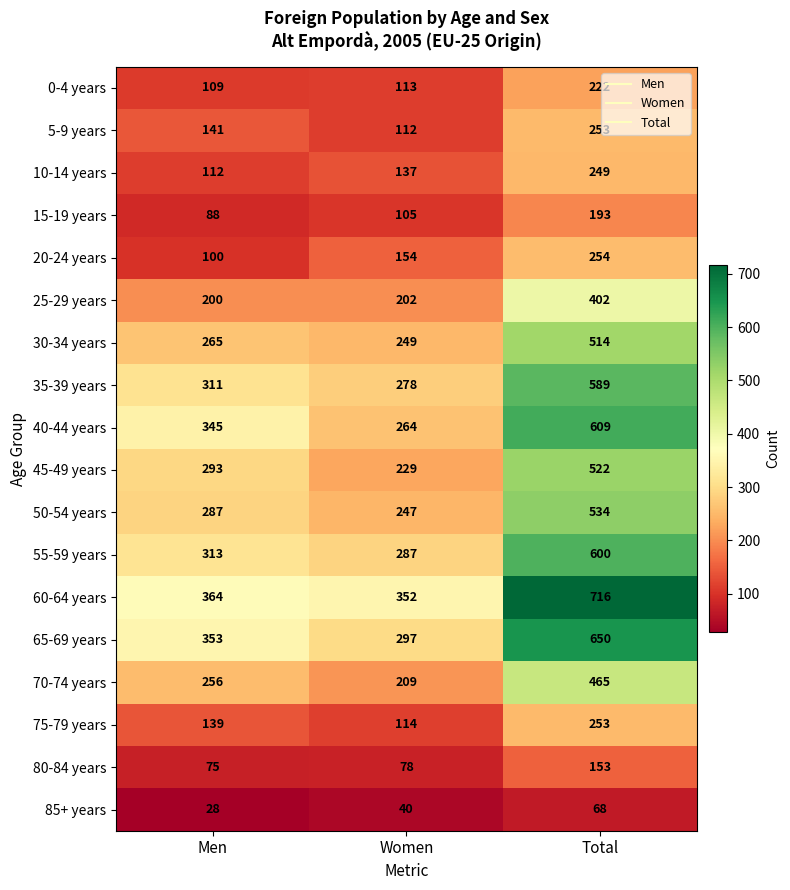

Which category has the lowest value across all series?

Men